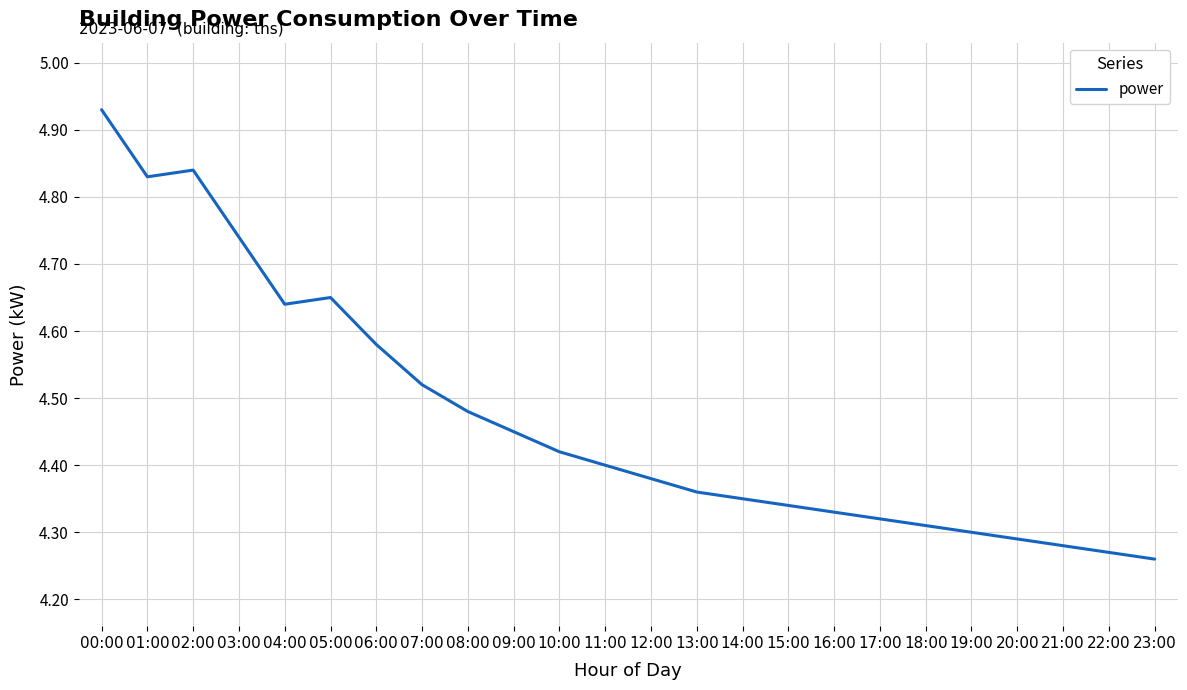

What position from the right is 04:00?

20